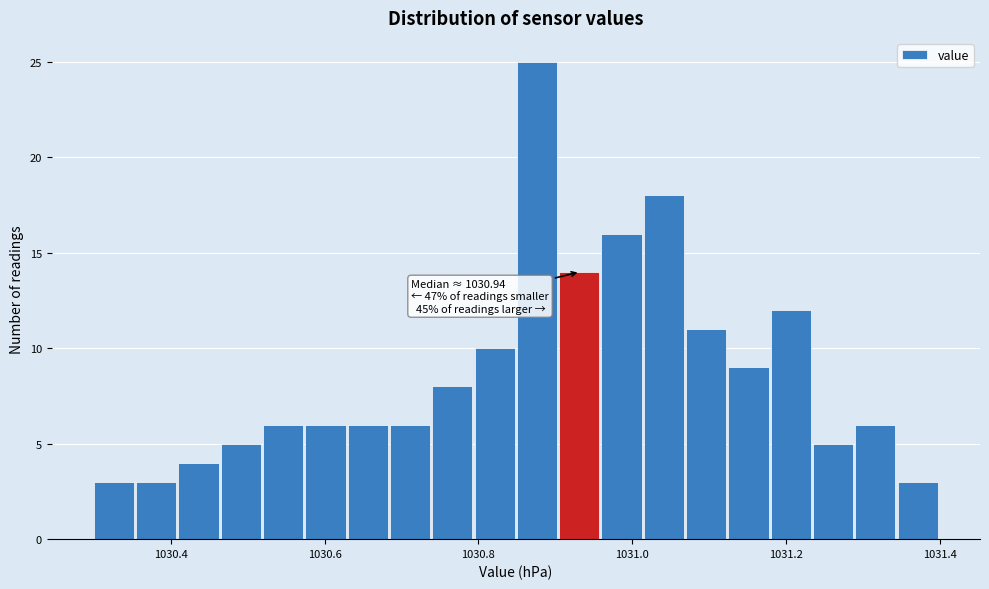

Read against the x-axis, roughly where is the centre of the tallest bar?

1030.88